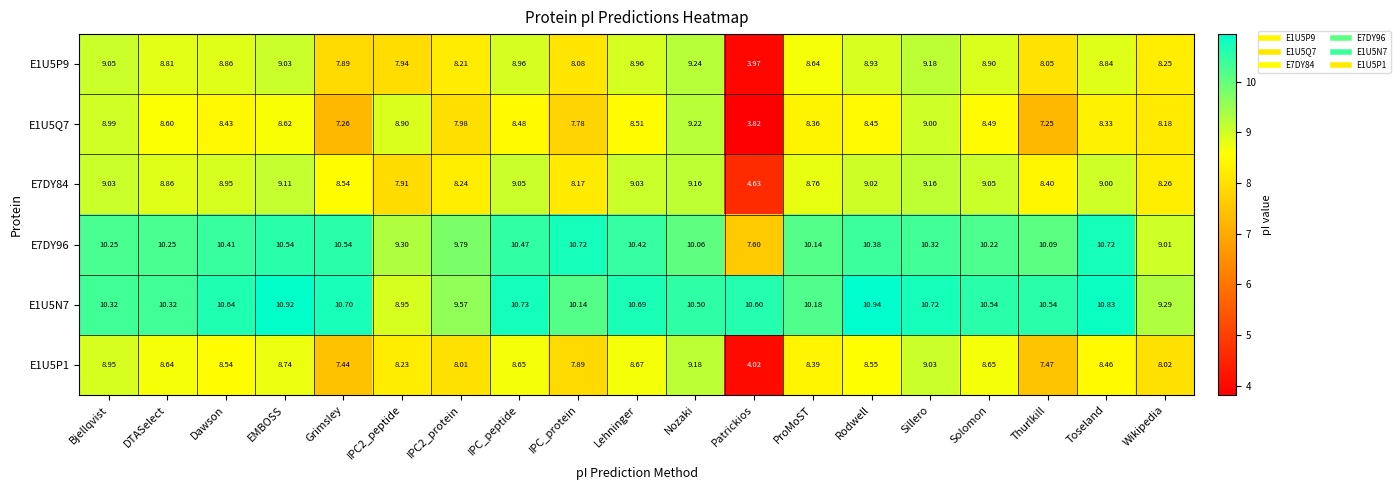

Is the value of E1U5P1 at Sillero greater than the value of E7DY96 at Sillero?

No